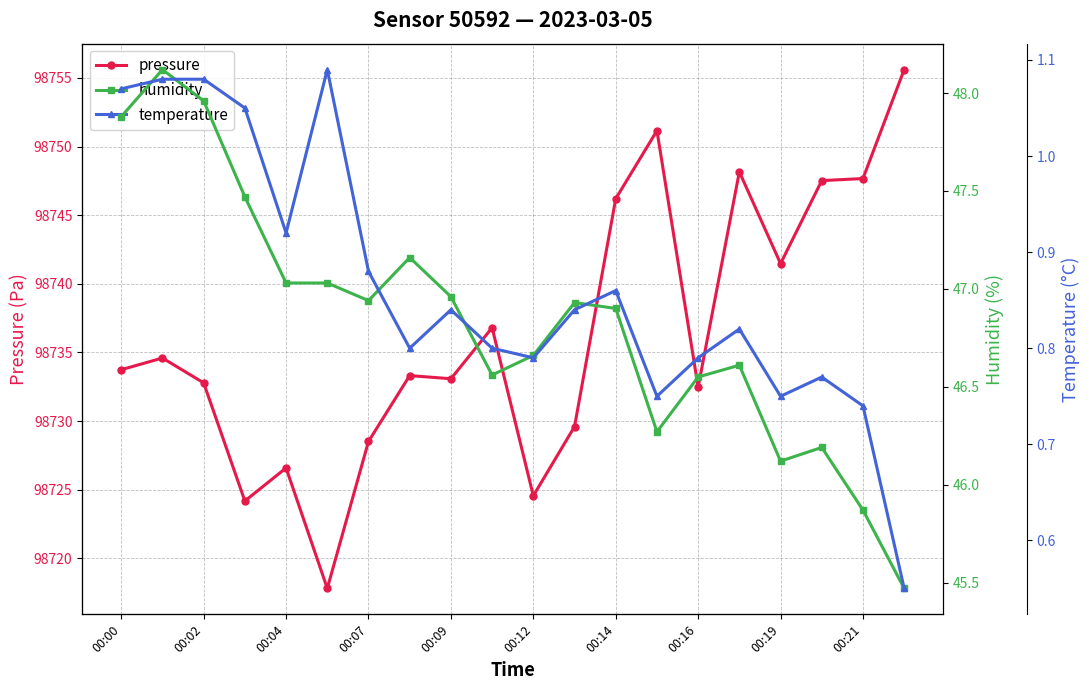

How many interior local valleys does the humidity series have?

4